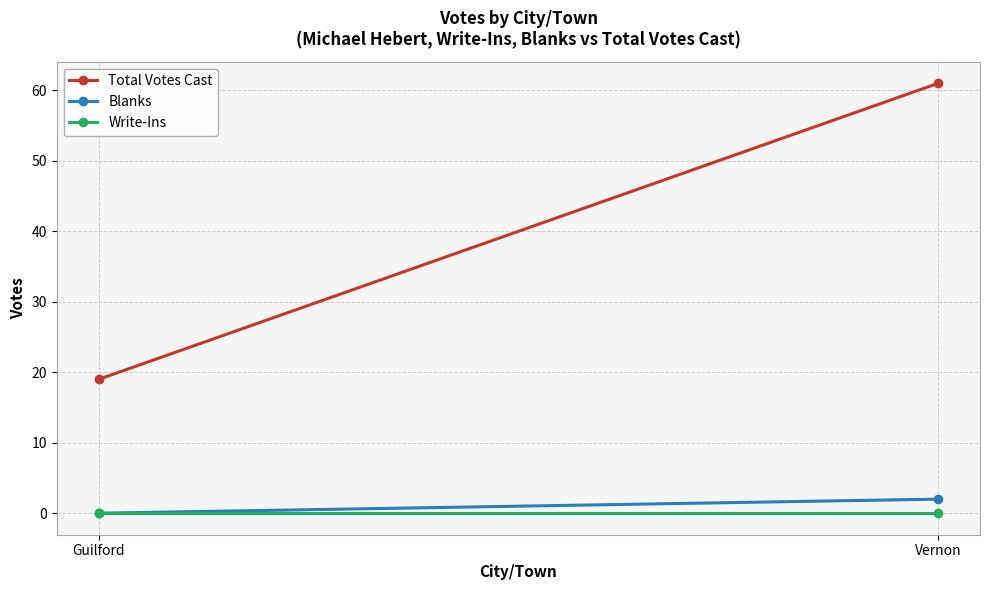

List the series in order of their peak value, lowest first.

Write-Ins, Blanks, Total Votes Cast